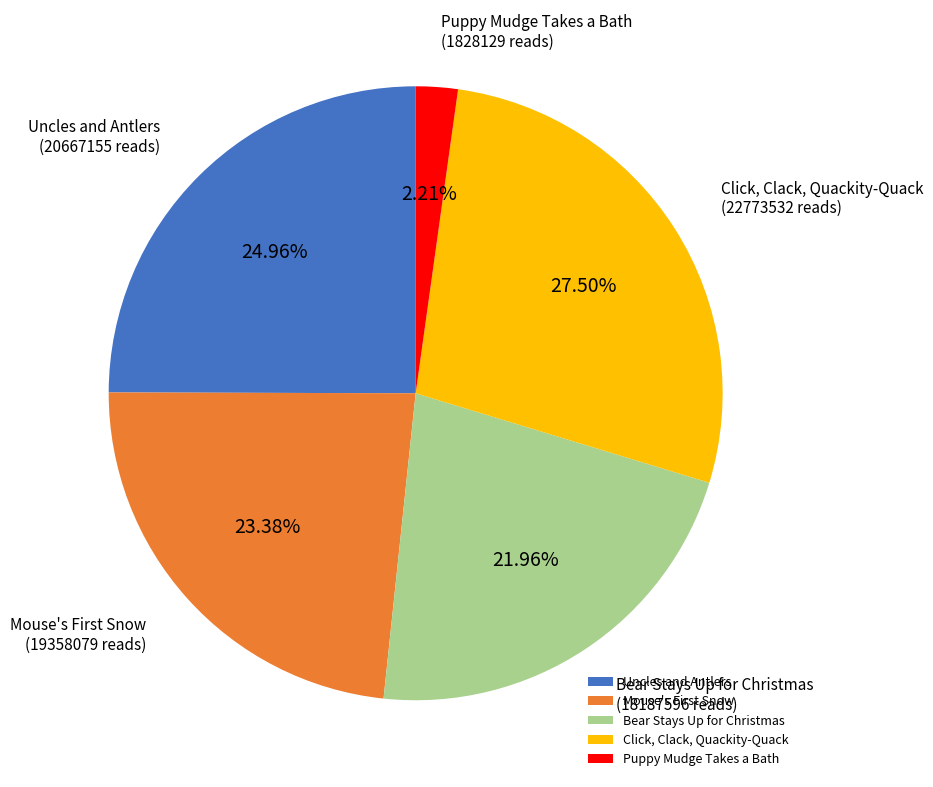

To the nearest percent, what portion does Uncles and Antlers represent?

25%